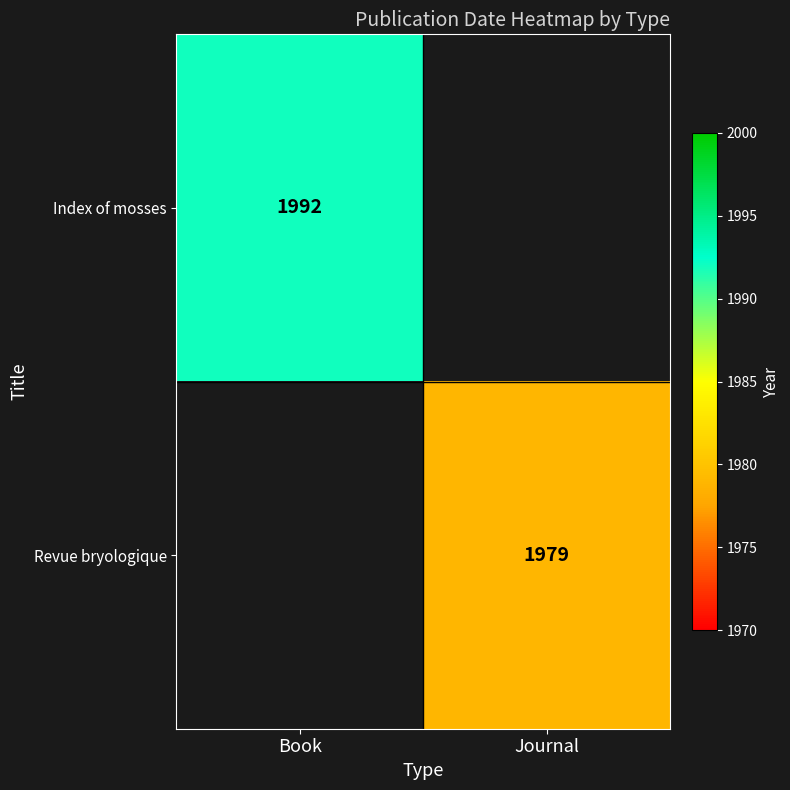

Between Journal and Book, which is larger?

Book